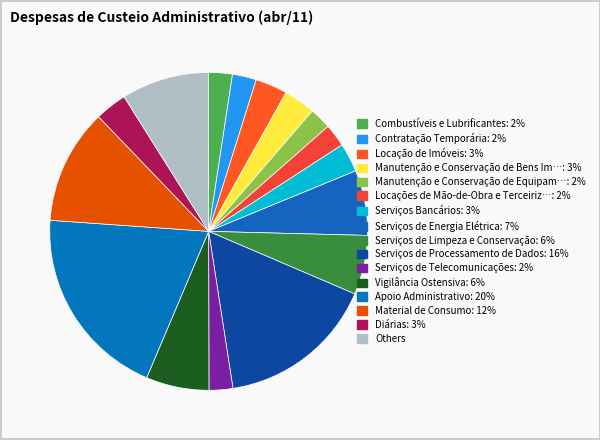

Is there a majority slice in this chart?

No